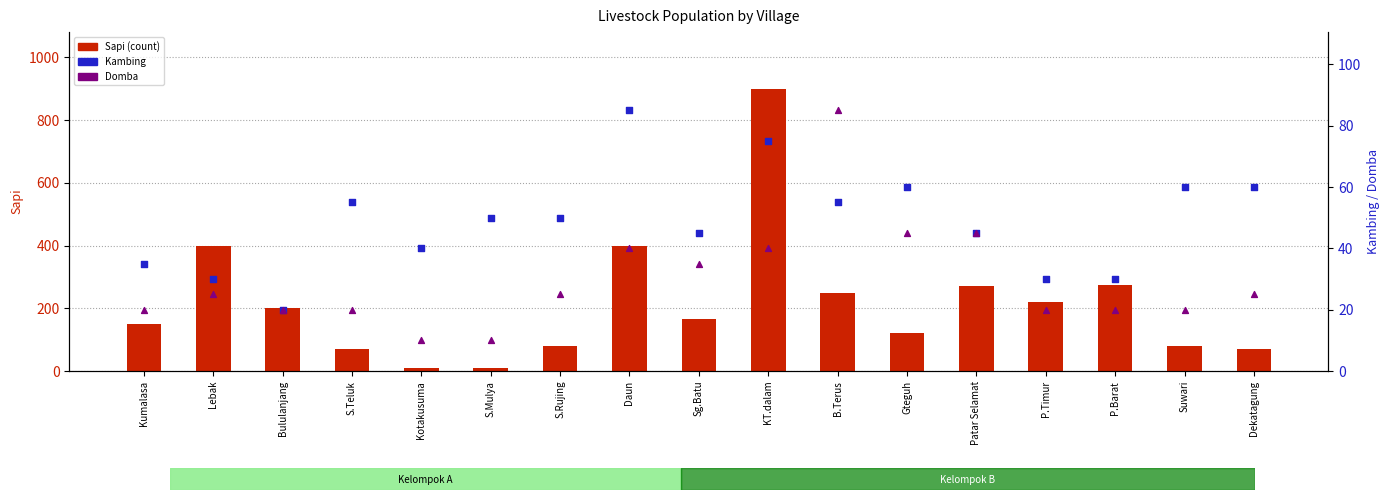

Which series contains the lowest Y value?

Sapi (count)